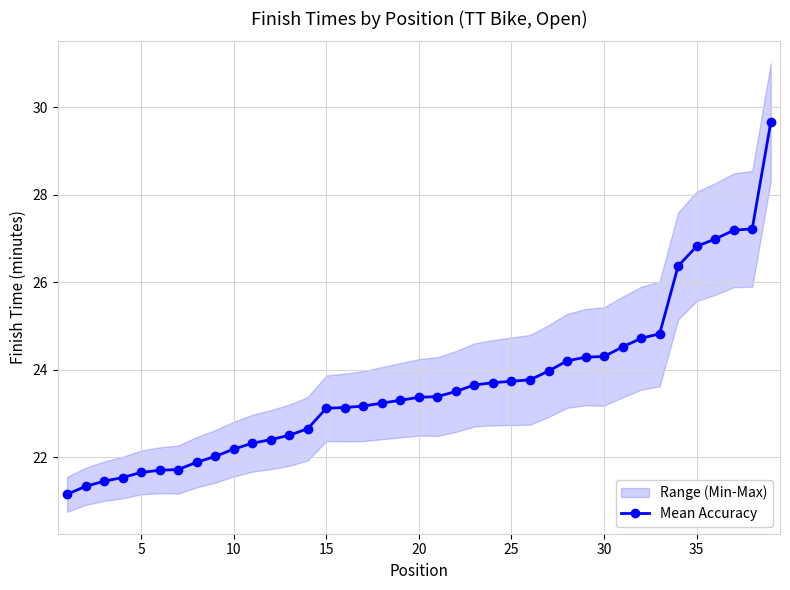

The Mean Accuracy series shows 26.8 at 35. True or false?

True